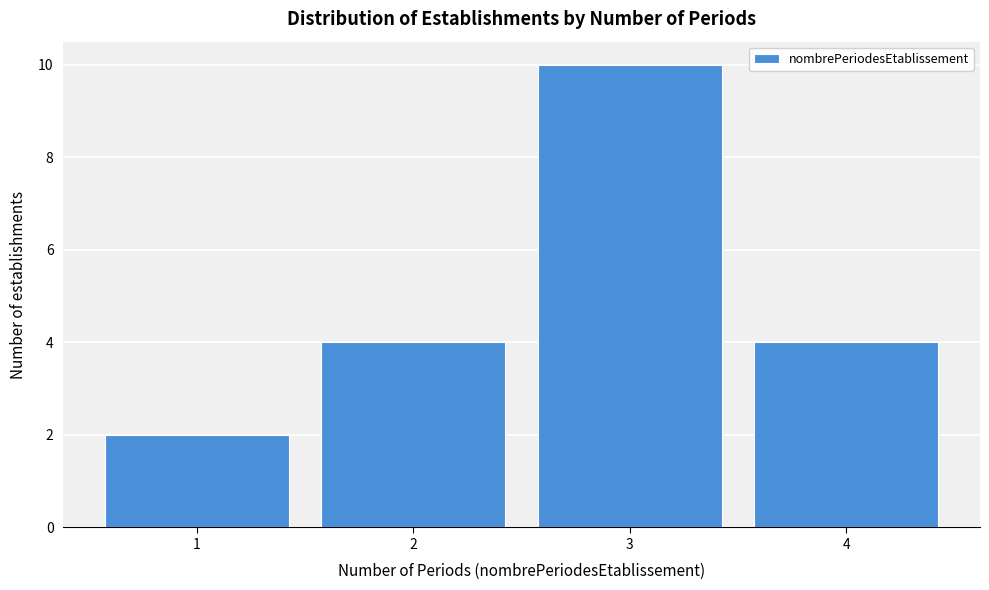

Reading left to right, extract all data points from this chart.

1=2	2=4	3=10	4=4